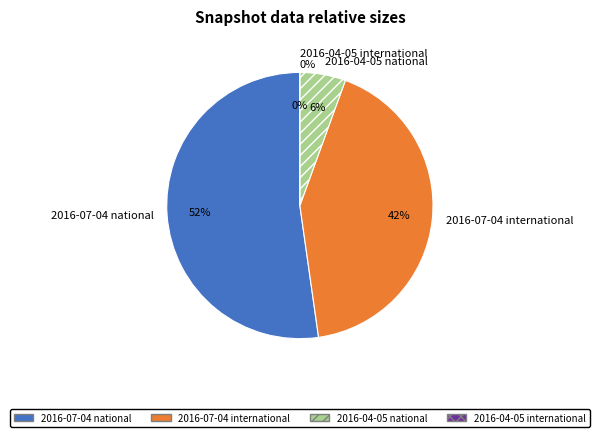

Between 2016-04-05 national and 2016-07-04 national, which is larger?

2016-07-04 national